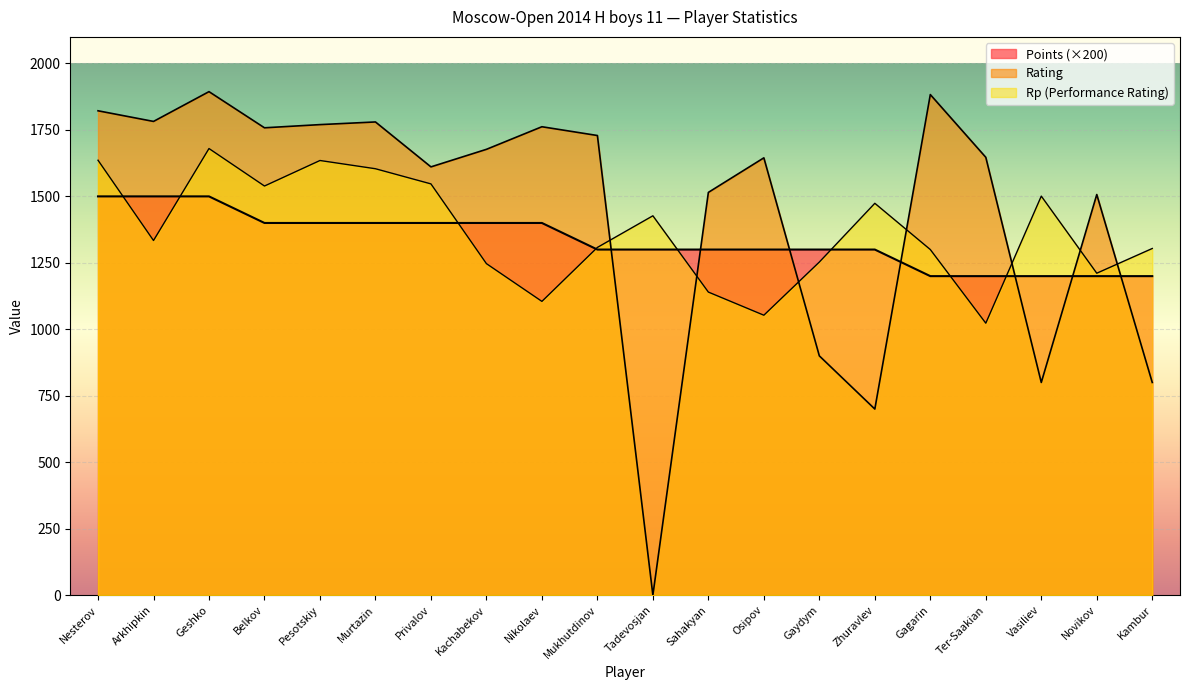

How many lines are shown in the chart?

3